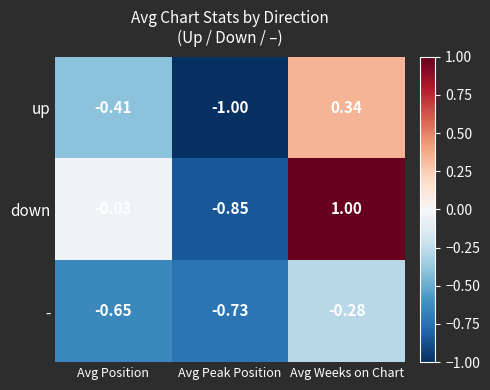

Which series has the largest total across all categories?

down